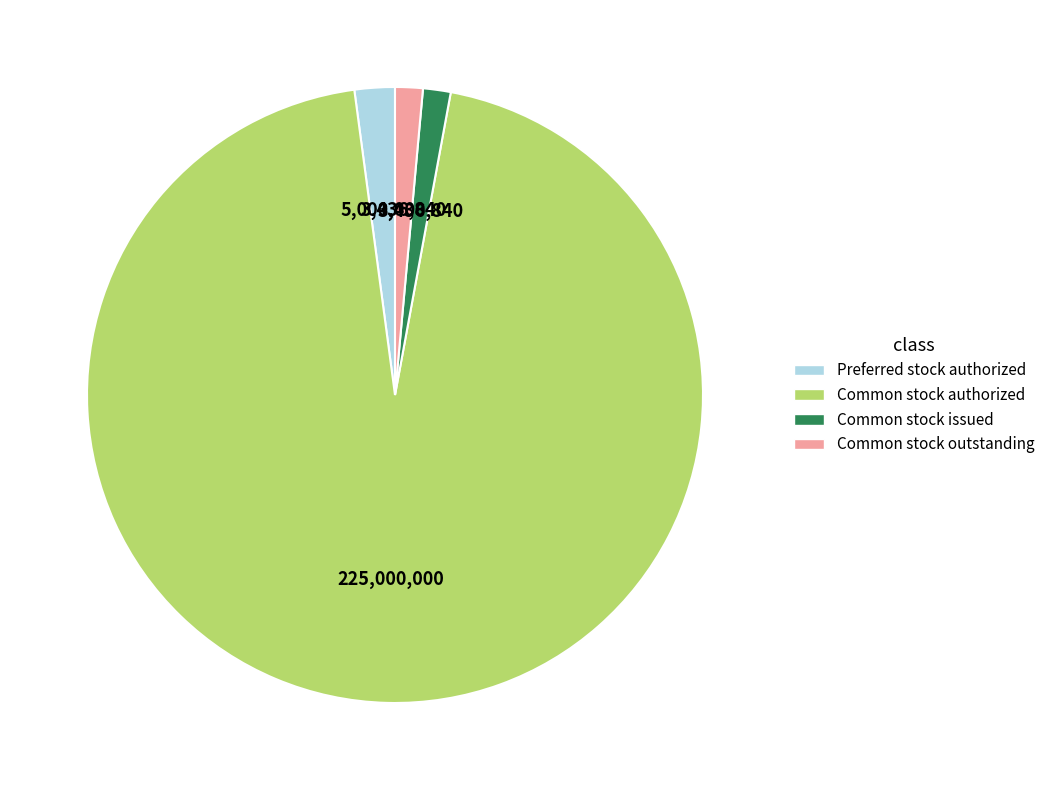

What is the ratio of the value at Preferred stock authorized to the value at Common stock outstanding?

1.5